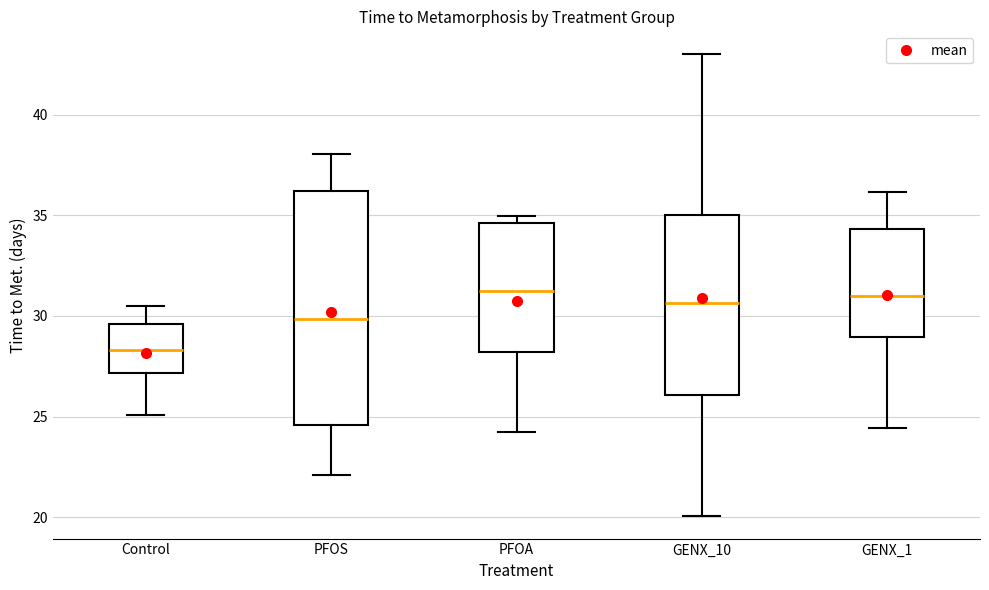

Reading left to right, read every box against the y-axis: the position of its median line, the range the box covers, and the ends of its whiskers. The values are not printed on the chart, so give them approximately, as read against the axis.

Control: median 28.5, box 27.0 to 29.5, whiskers 25.0 to 30.5
PFOS: median 30.0, box 24.5 to 36.0, whiskers 22.0 to 38.0
PFOA: median 31.0, box 28.0 to 34.5, whiskers 24.0 to 35.0
GENX_10: median 30.5, box 26.0 to 35.0, whiskers 20.0 to 43.0
GENX_1: median 31.0, box 29.0 to 34.5, whiskers 24.5 to 36.0